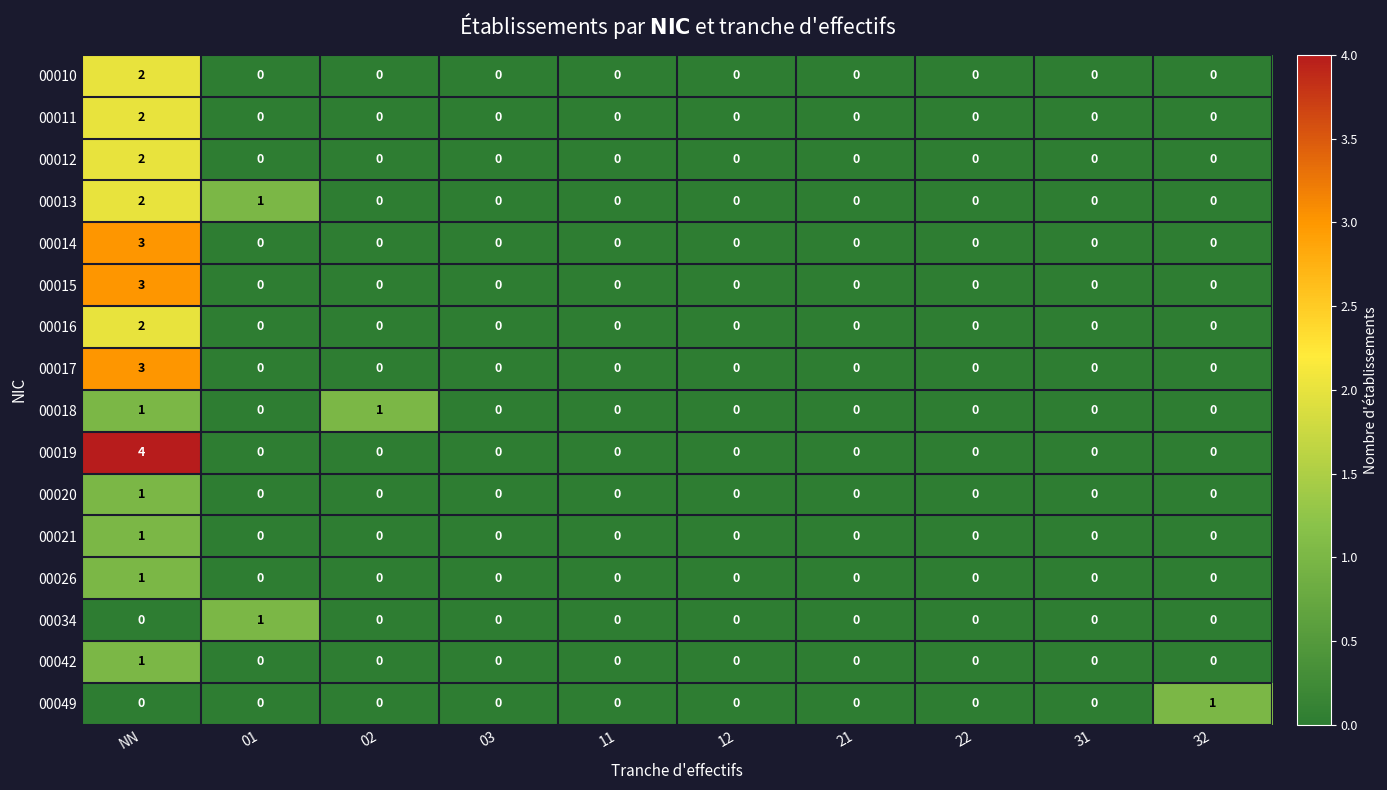

The 00011 series shows -1 at 32. True or false?

False